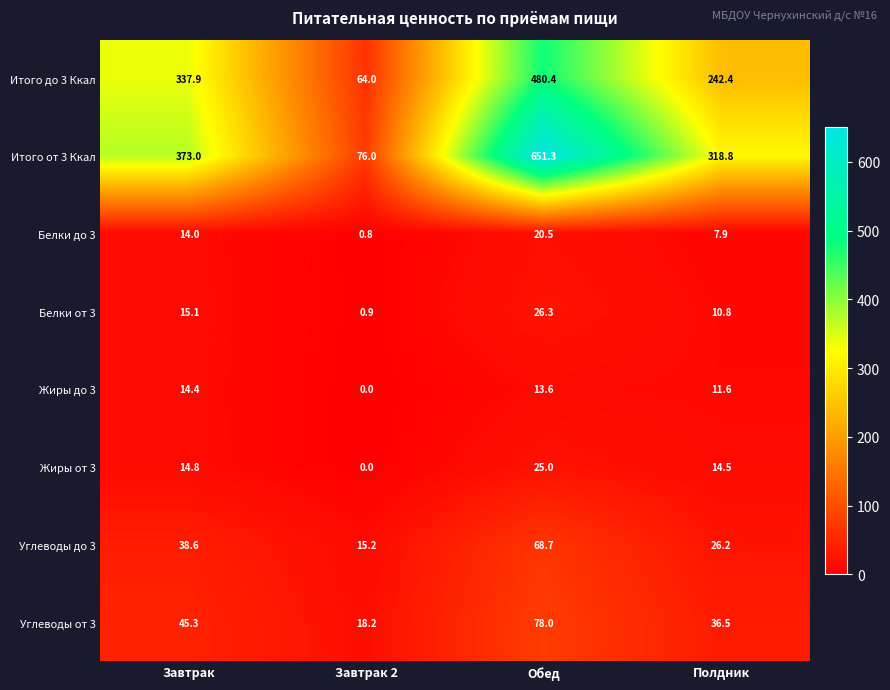

What is the spread (max minus min) of values at Завтрак?

359.0